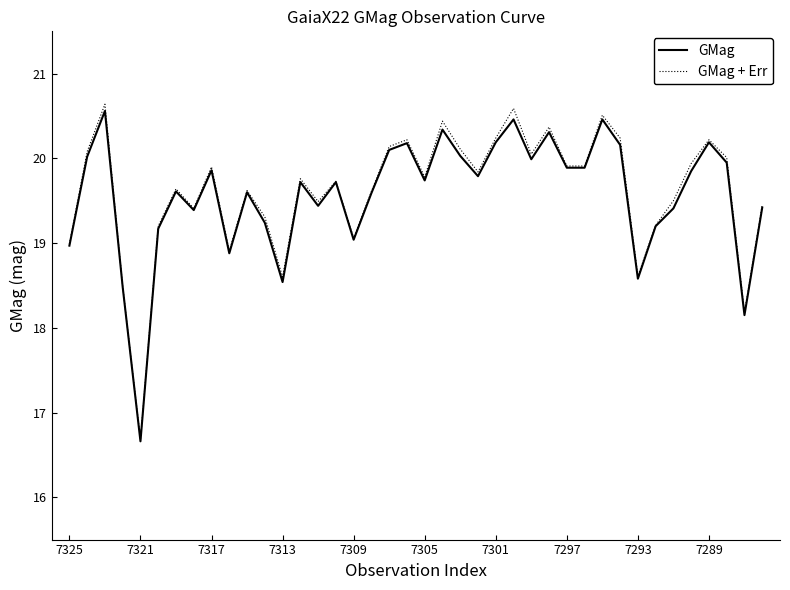

Which series has the largest range (max minus min)?

GMag + Err